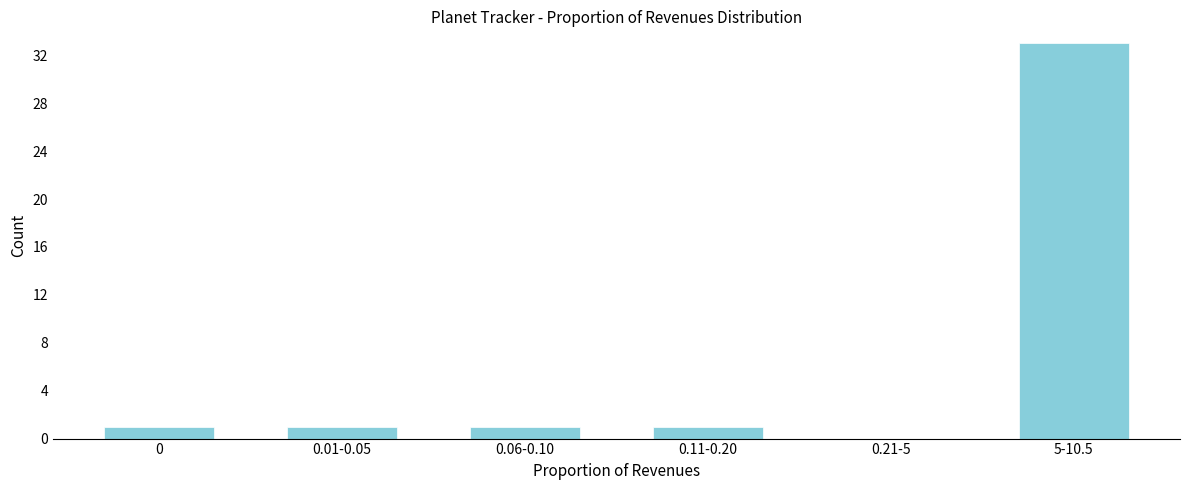

Reading left to right, list all the values displayed in this chart.

0=1	0.01-0.05=1	0.06-0.10=1	0.11-0.20=1	0.21-5=0	5-10.5=33